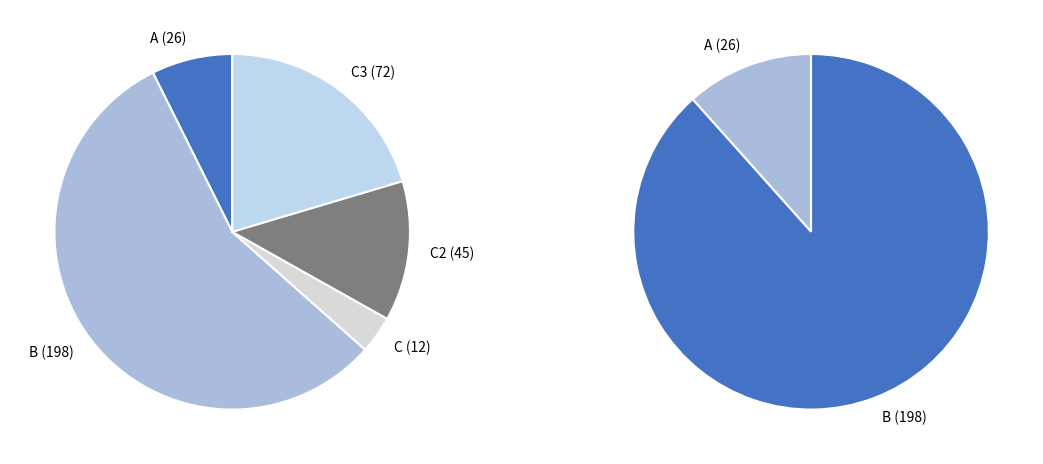

Combined, what portion of the pie is C and B?

59.5%